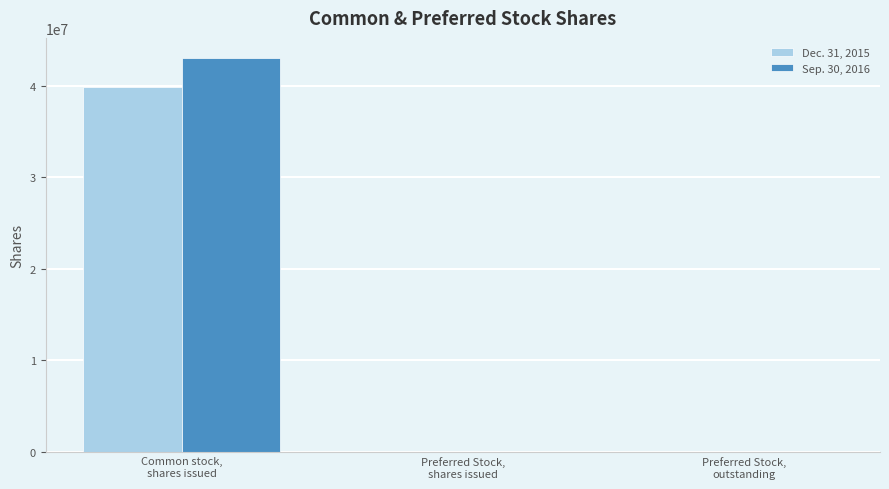

What are all the series names shown in the legend?

Dec. 31, 2015, Sep. 30, 2016